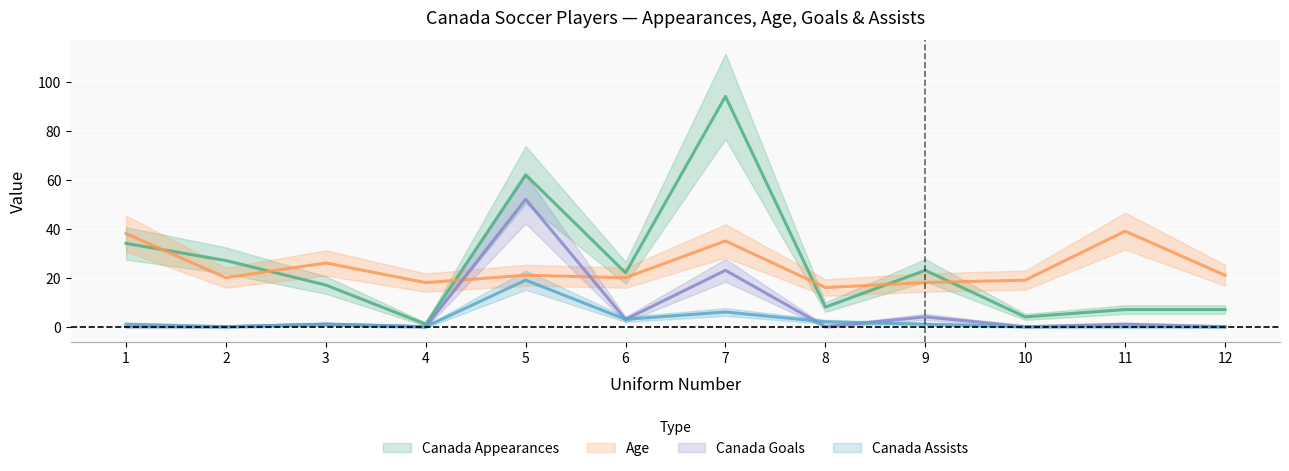

At which label does Canada Appearances first exceed 22?

1